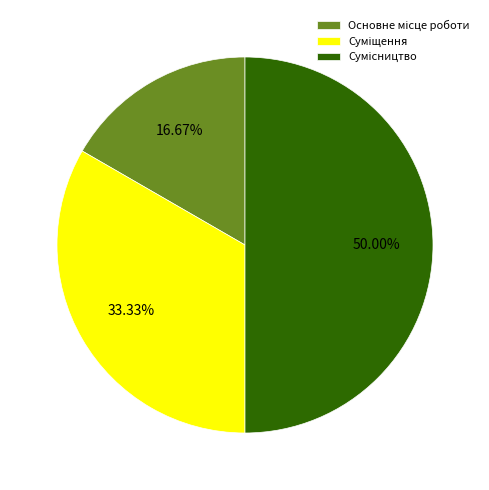

To the nearest percent, what is the combined percentage of Сумісництво and Основне місце роботи?

67%